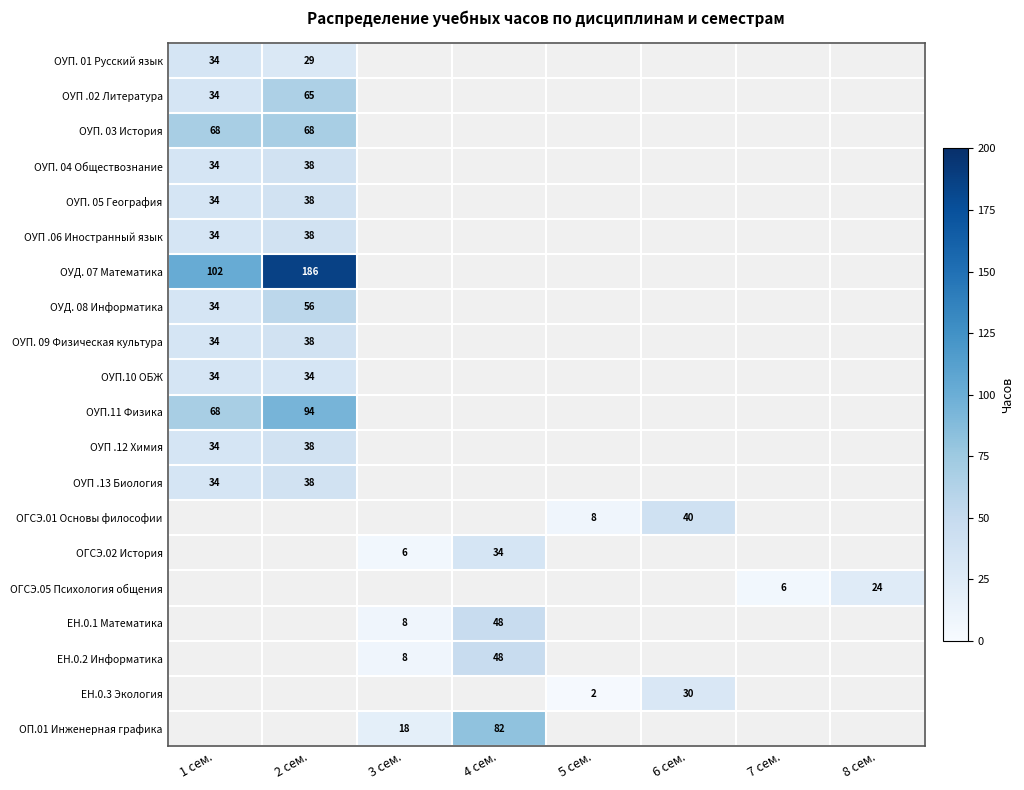

Is it true that ОУП .12 Химия equals 64 at 2 сем.?

False